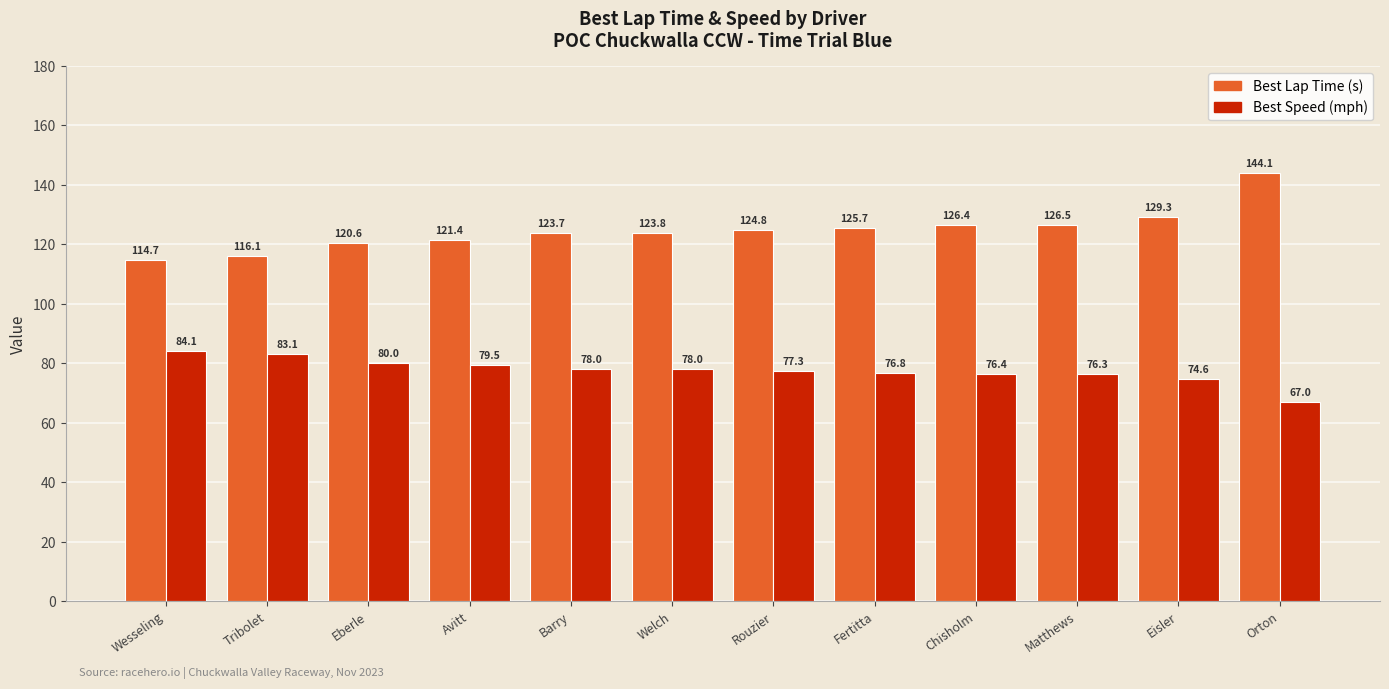

Reading right to left, list all the values displayed in this chart.

Best Lap Time (s): Orton=144.1	Eisler=129.3	Matthews=126.5	Chisholm=126.4	Fertitta=125.7	Rouzier=124.8	Welch=123.8	Barry=123.7	Avitt=121.4	Eberle=120.6	Tribolet=116.1	Wesseling=114.7
Best Speed (mph): Orton=67.0	Eisler=74.6	Matthews=76.3	Chisholm=76.4	Fertitta=76.8	Rouzier=77.3	Welch=78.0	Barry=78.0	Avitt=79.5	Eberle=80.0	Tribolet=83.1	Wesseling=84.1